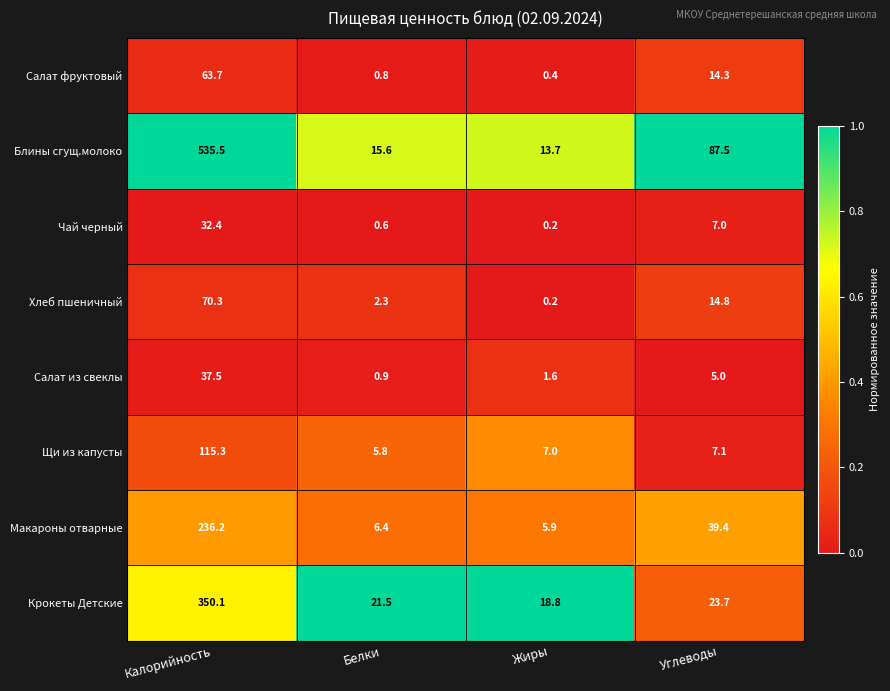

Which series has the widest spread of values?

Блины сгущ.молоко